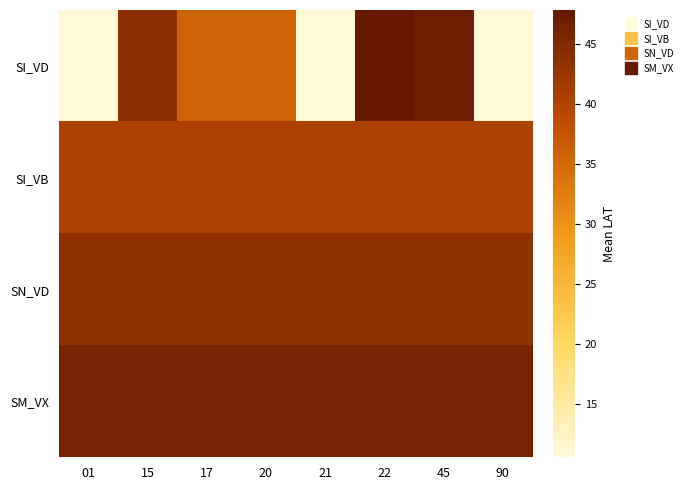

List the series in order of their peak value, lowest first.

SI_VB, SN_VD, SM_VX, SI_VD